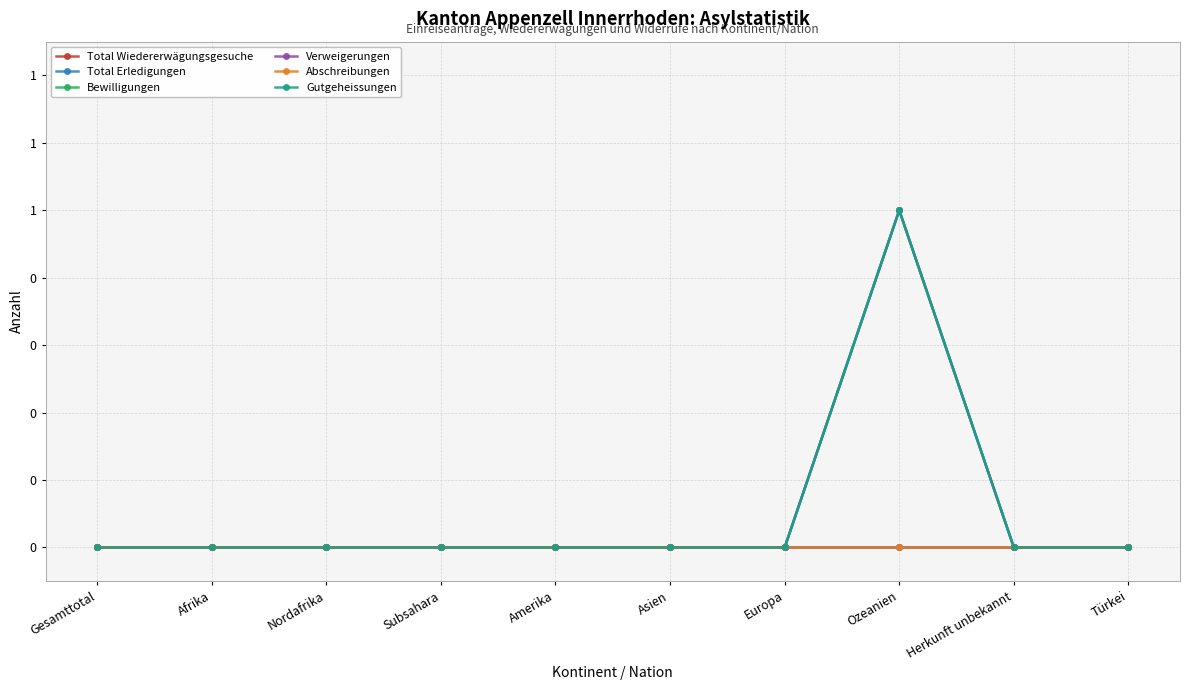

List the series in order of their peak value, highest first.

Total Wiedererwägungsgesuche, Total Erledigungen, Gutgeheissungen, Bewilligungen, Verweigerungen, Abschreibungen